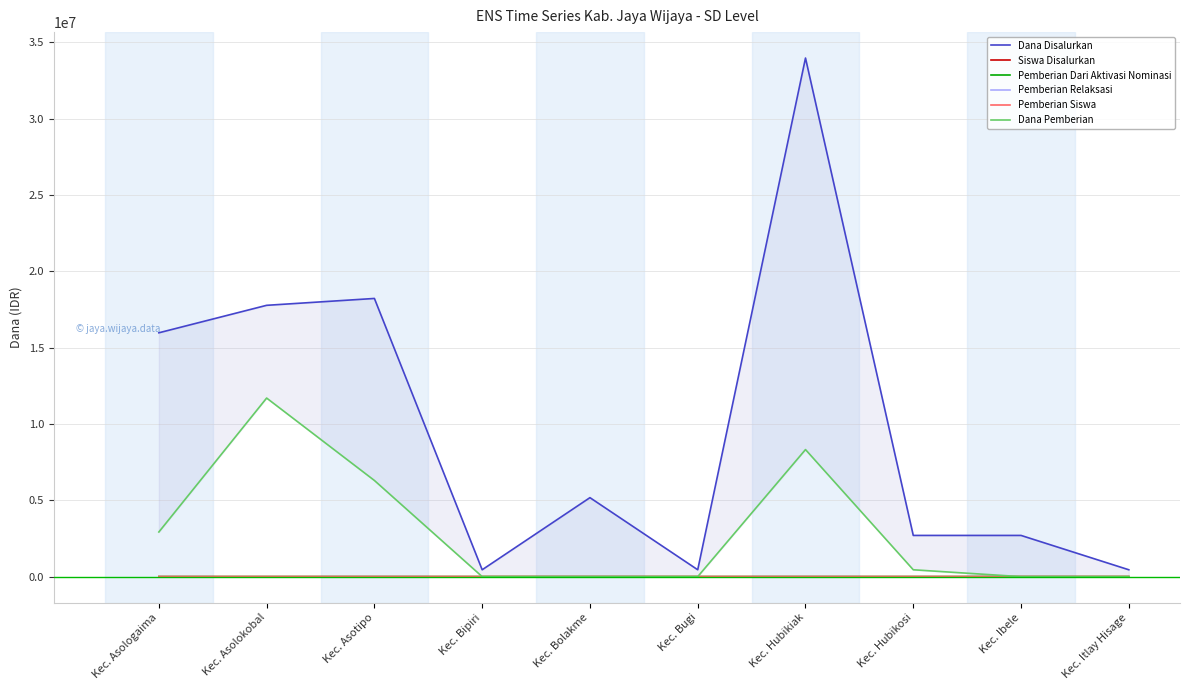

At which category is the sum across all series the highest?

Kec. Hubikiak